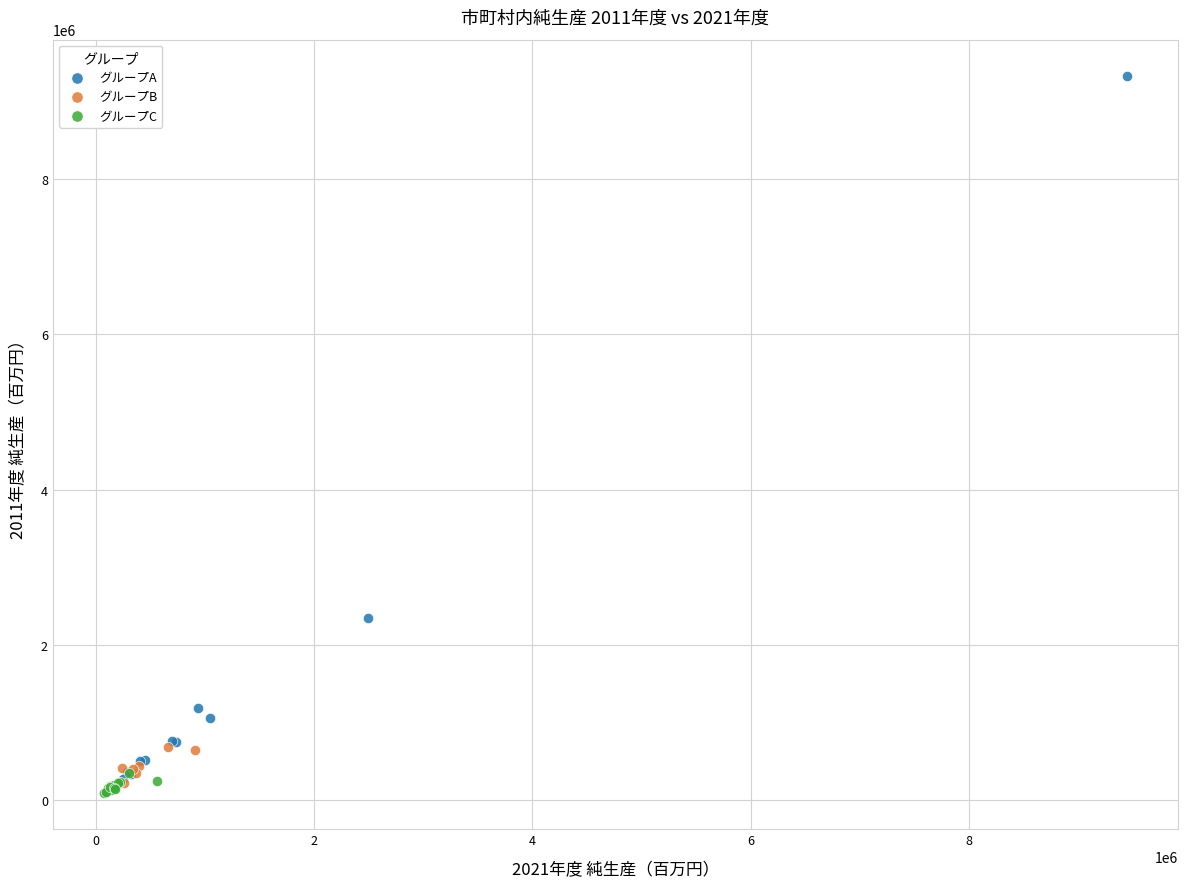

Which series reaches the maximum Y coordinate?

グループA